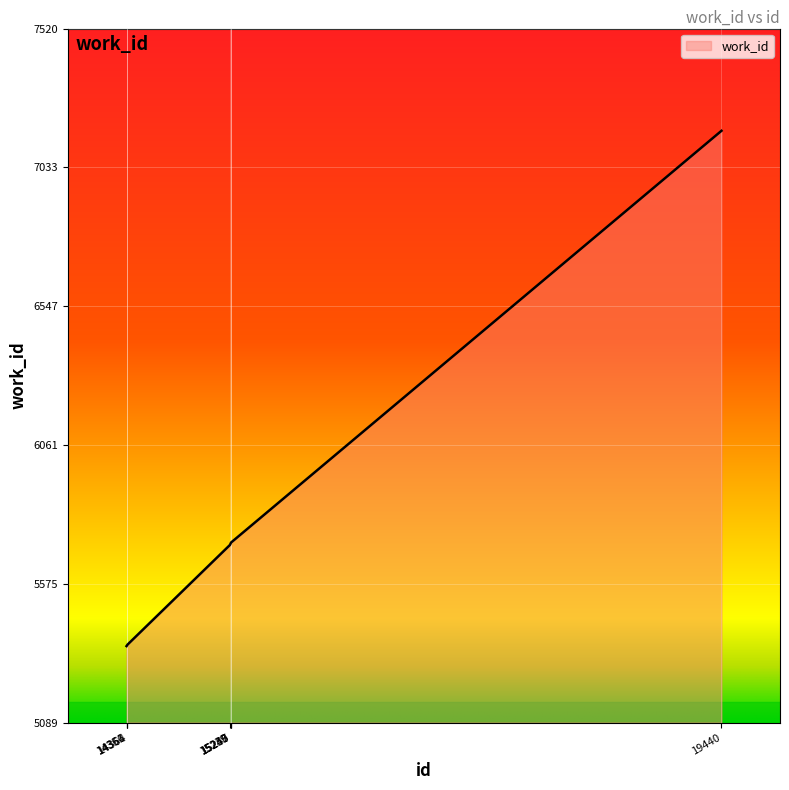

What is the greatest value displayed?

7162